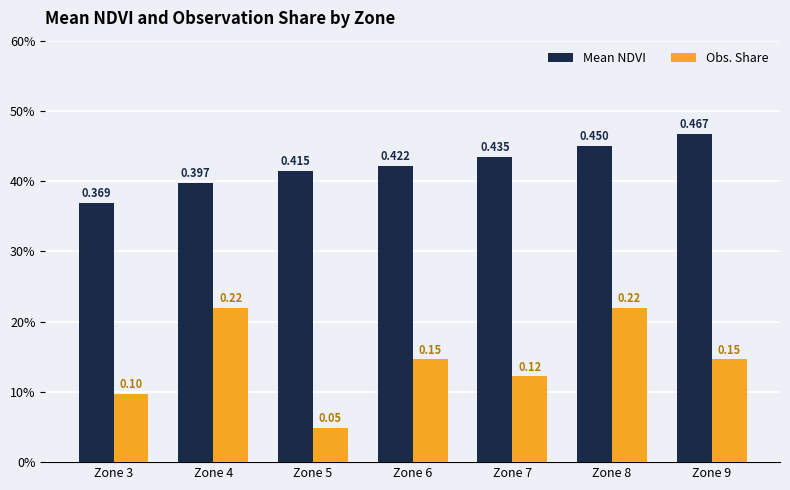

List the series in order of their overall mean, highest first.

Mean NDVI, Obs. Share